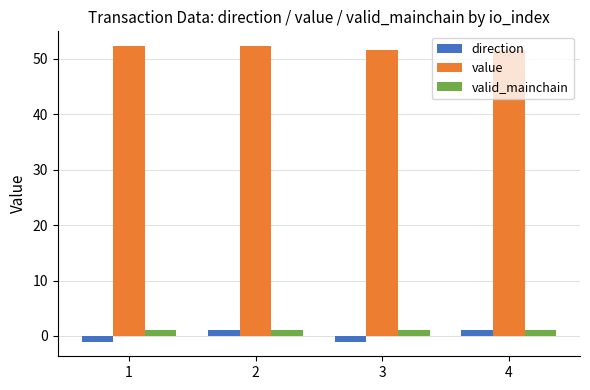

What is the minimum value shown in the chart?

-1.0